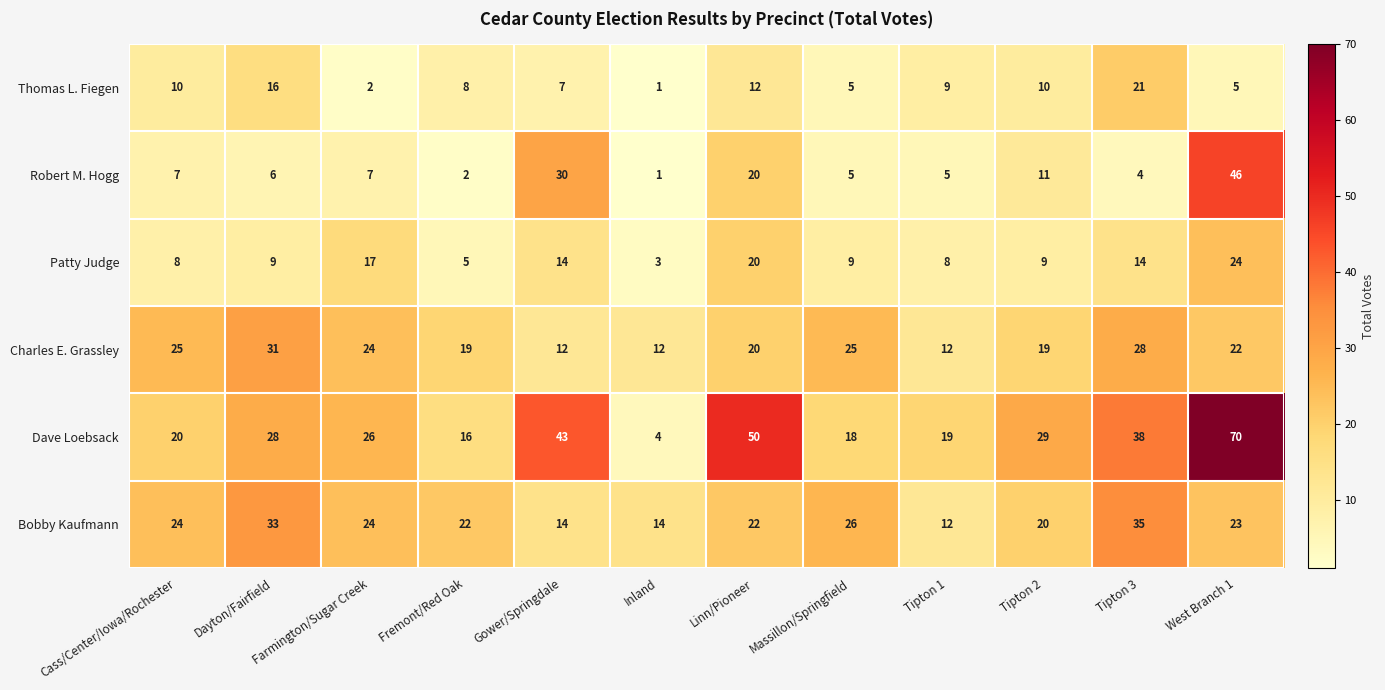

What is the total value across all series at Tipton 3?

140